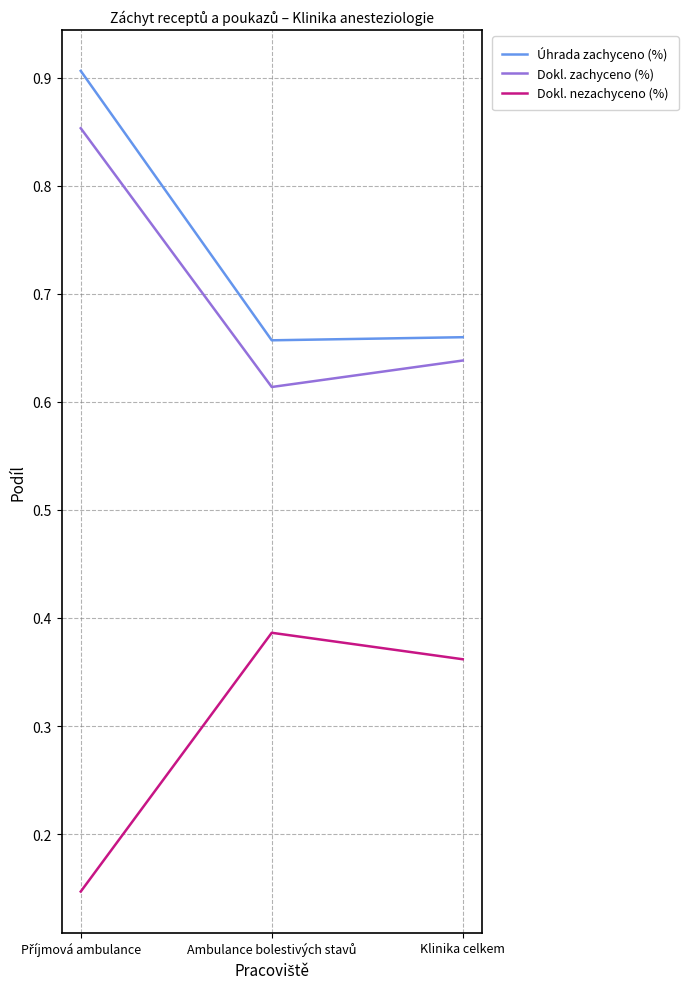

Rank the series by their maximum value, from lowest to highest.

Dokl. nezachyceno (%), Dokl. zachyceno (%), Úhrada zachyceno (%)